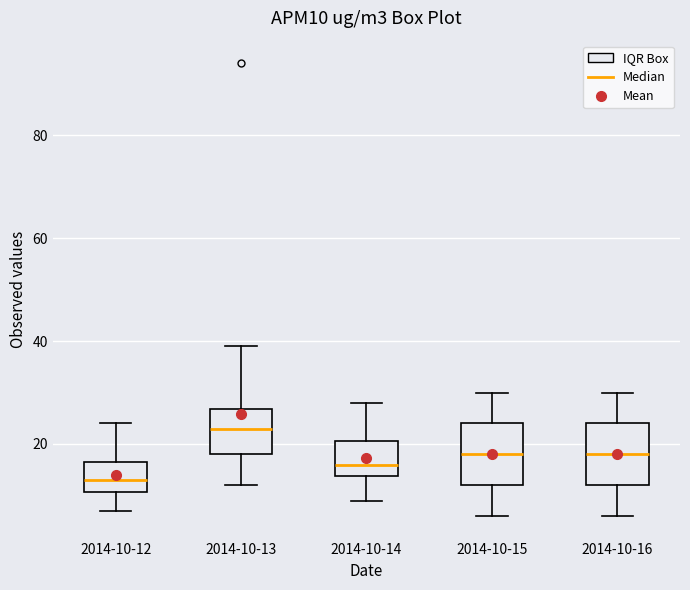

Where is the upper edge of the box for 2014-10-13 on the y-axis? The values are not printed on the chart, so give them approximately, as read against the axis.

26